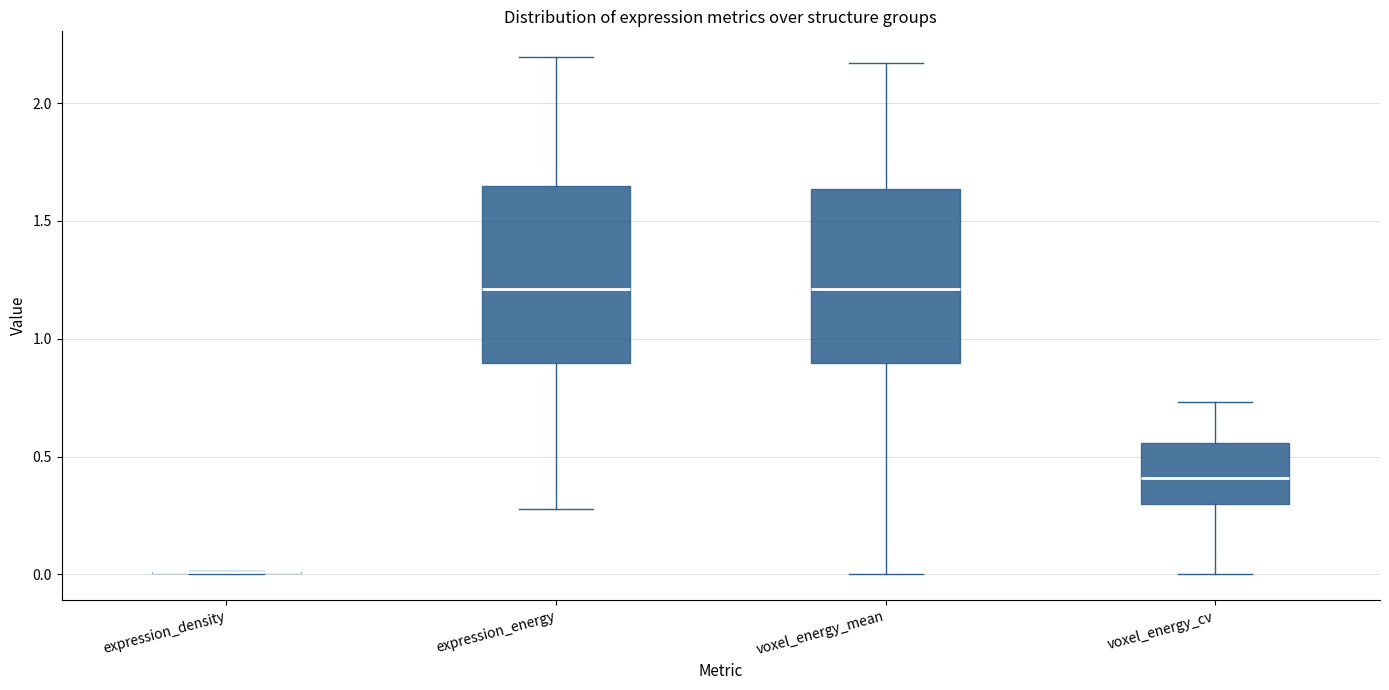

Reading left to right, read every box against the y-axis: the position of its median line, the range the box covers, and the ends of its whiskers. The values are not printed on the chart, so give them approximately, as read against the axis.

expression_density: box collapsed to a line at 0.00, whiskers 0.00 to 0.00
expression_energy: median 1.20, box 0.90 to 1.65, whiskers 0.30 to 2.20
voxel_energy_mean: median 1.20, box 0.90 to 1.65, whiskers 0.00 to 2.15
voxel_energy_cv: median 0.40, box 0.30 to 0.55, whiskers 0.00 to 0.75